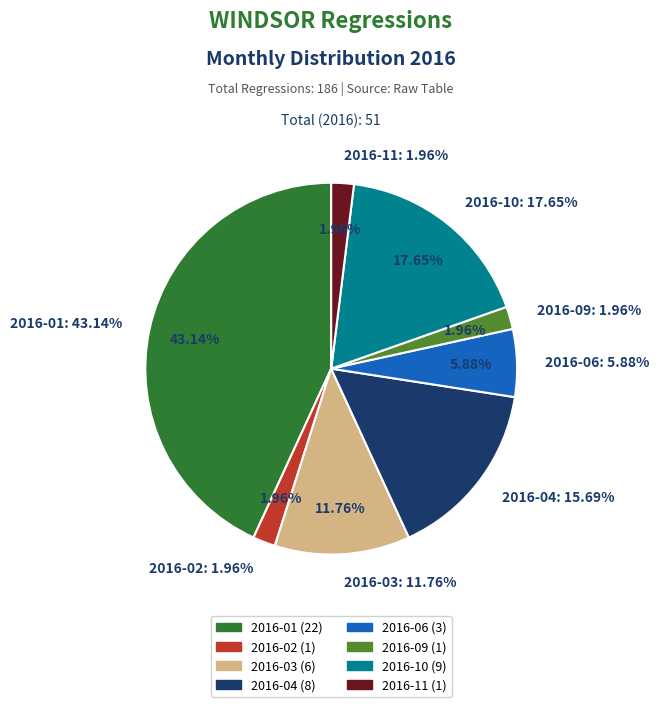

True or false: 2016-03 accounts for 1% of the total.

False